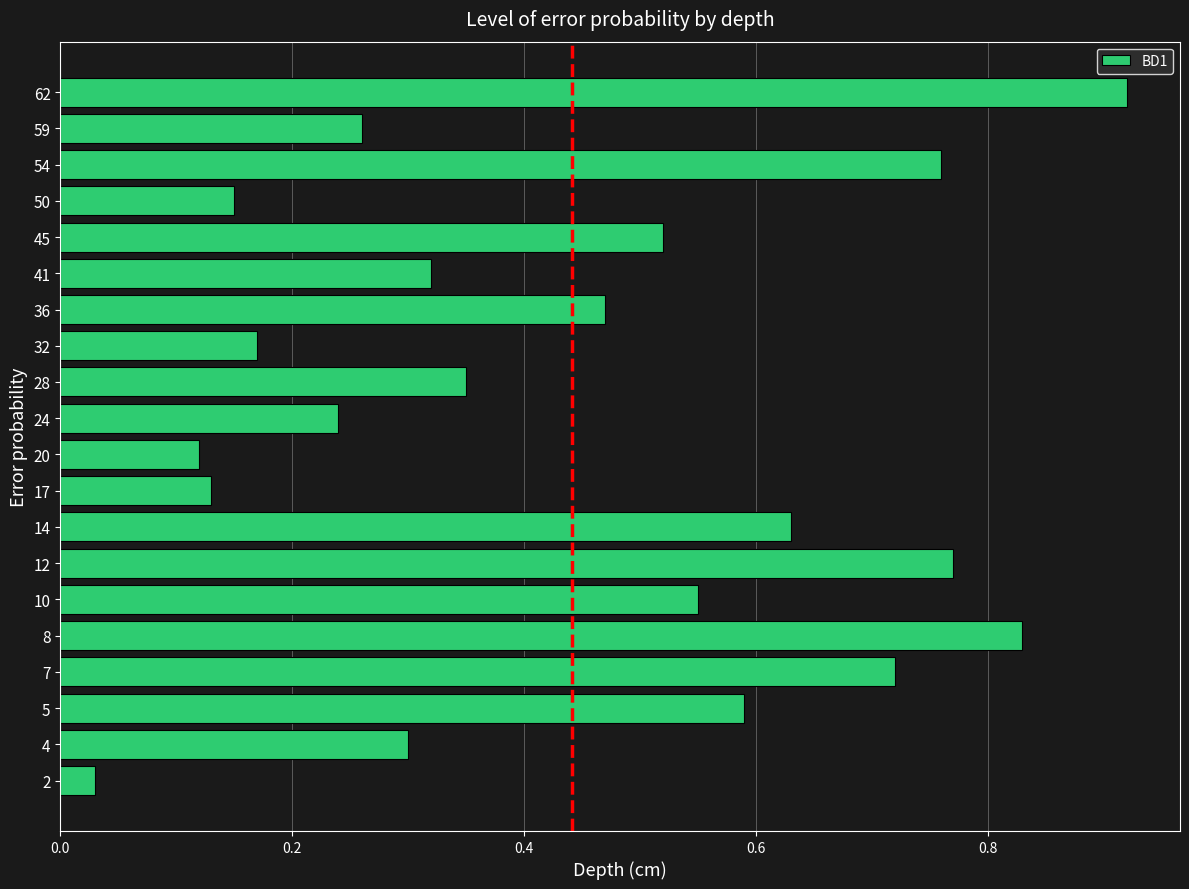

Which category has the highest value across all series?

62